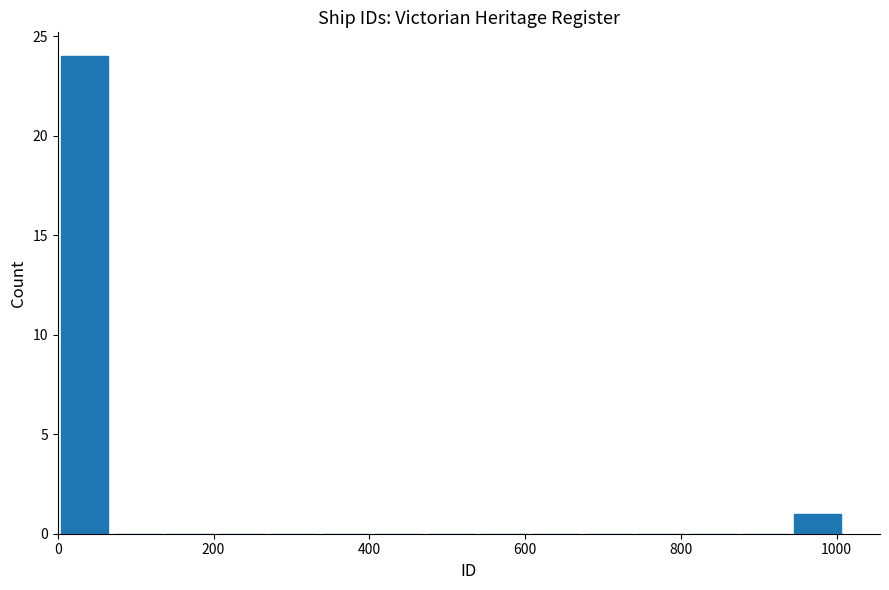

Read against the x-axis, roughly where is the centre of the tallest bar?

40